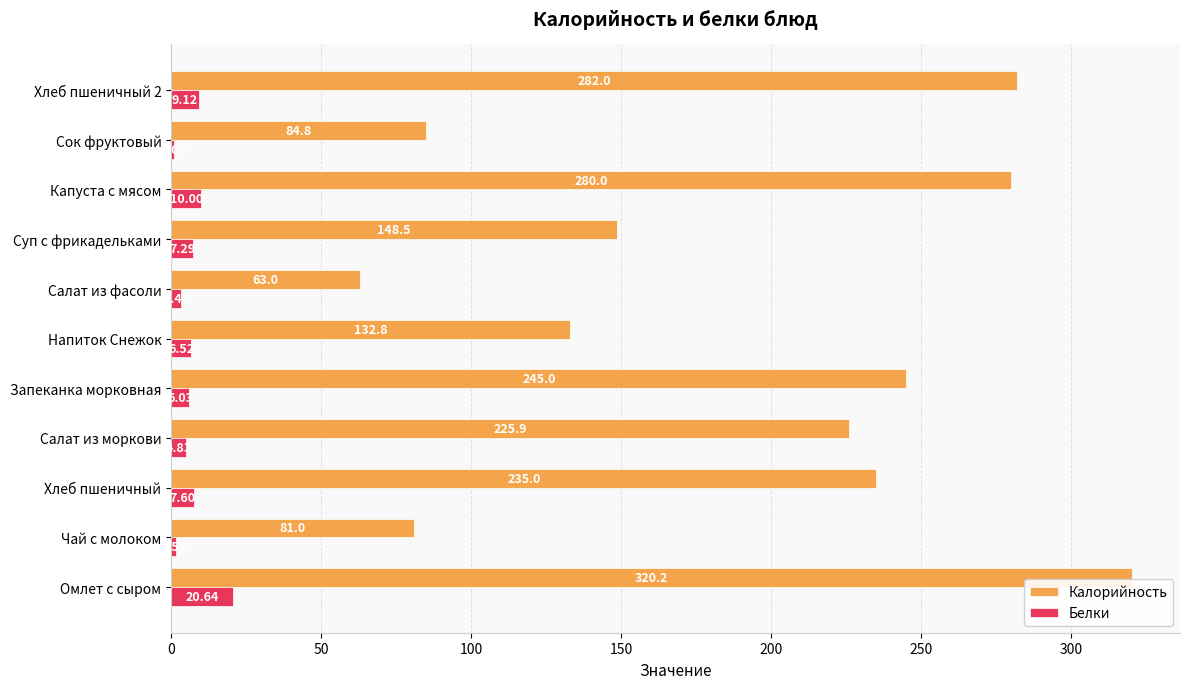

Between Напиток Снежок and Сок фруктовый, which series saw the biggest shift?

Калорийность